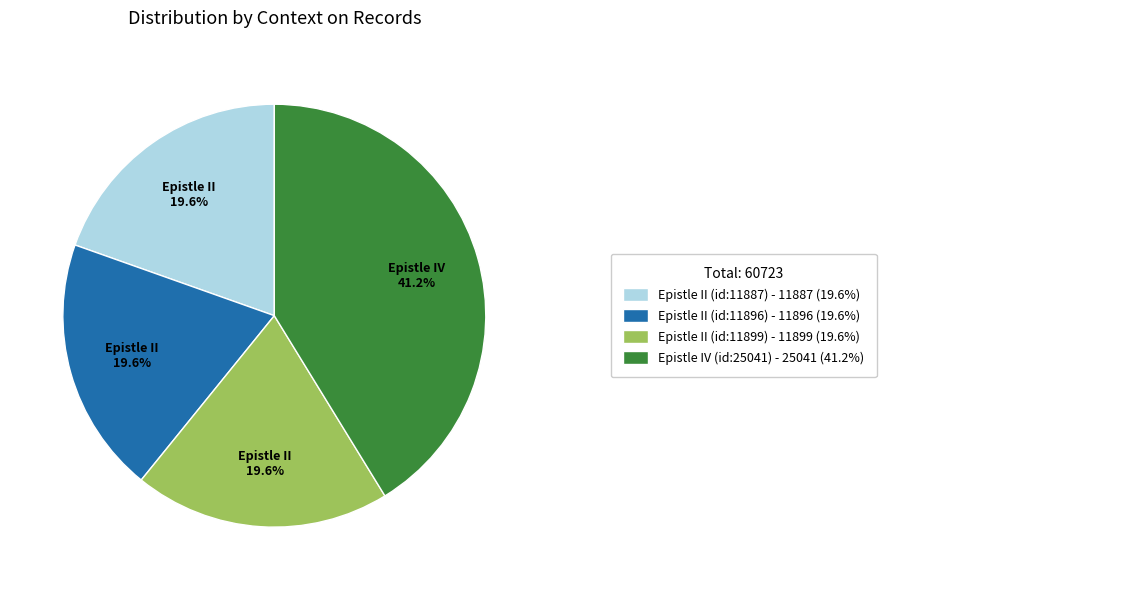

How many slices are in this pie chart?

4